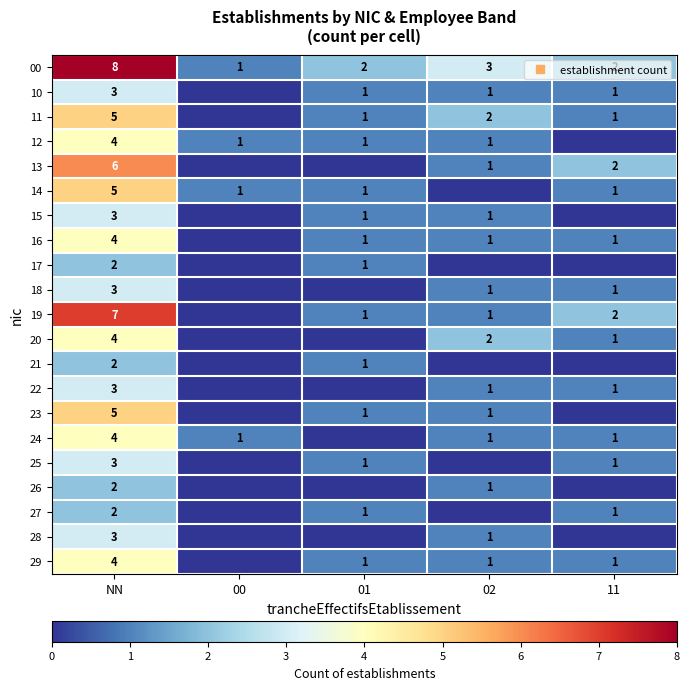

What is the average value of the 00 series?

3